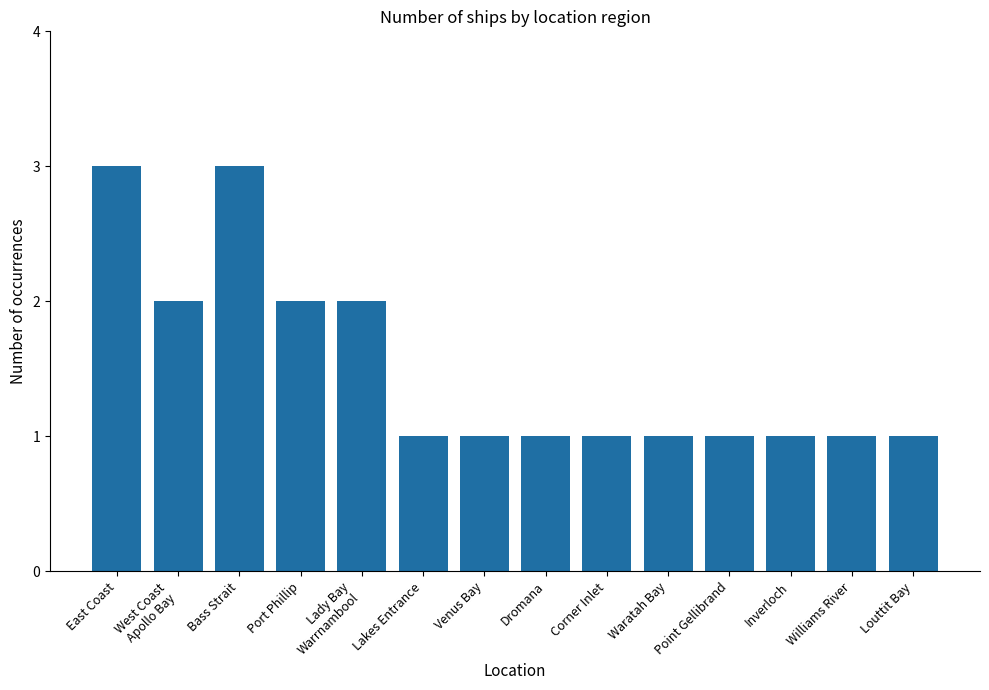

What is the difference between the maximum and minimum values?

2